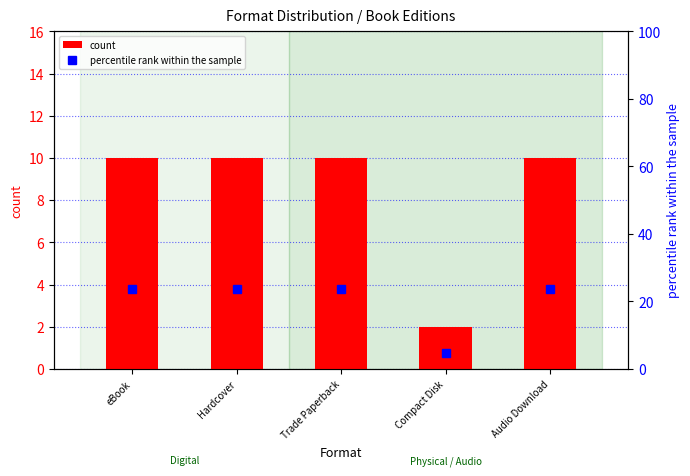

Which series has the largest range (max minus min)?

percentile rank within the sample